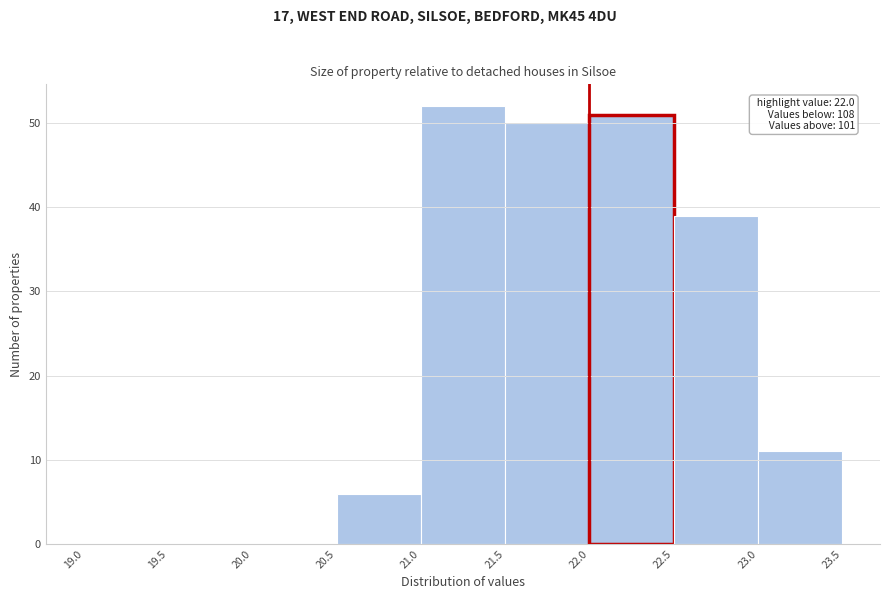

Which range on the x-axis has the tallest bar?

21.0 to 21.5